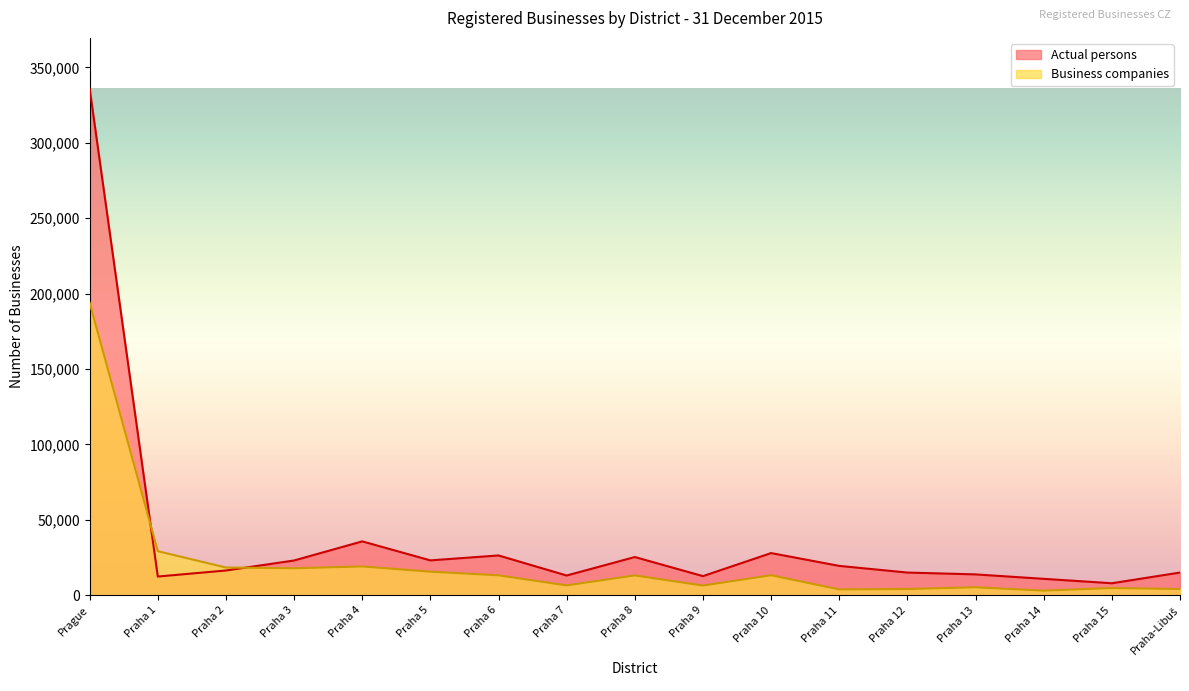

How many interior local peaks does the Business companies series have?

5